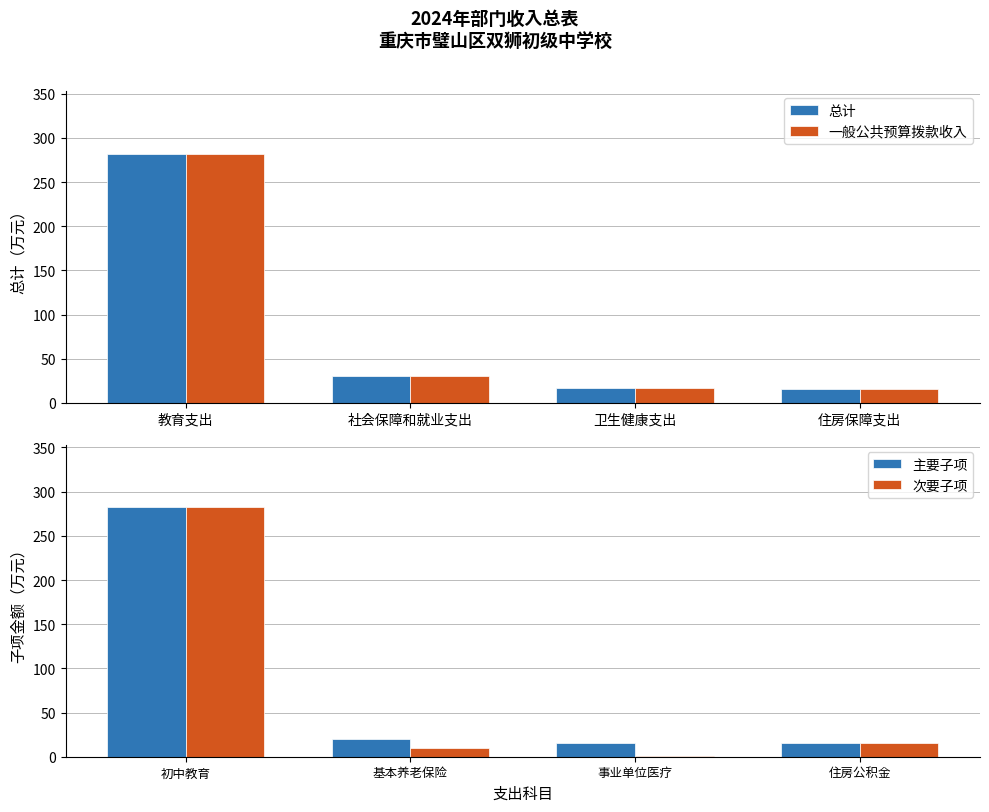

True or false: 总计 has a value of 151.3 at 教育支出.

False